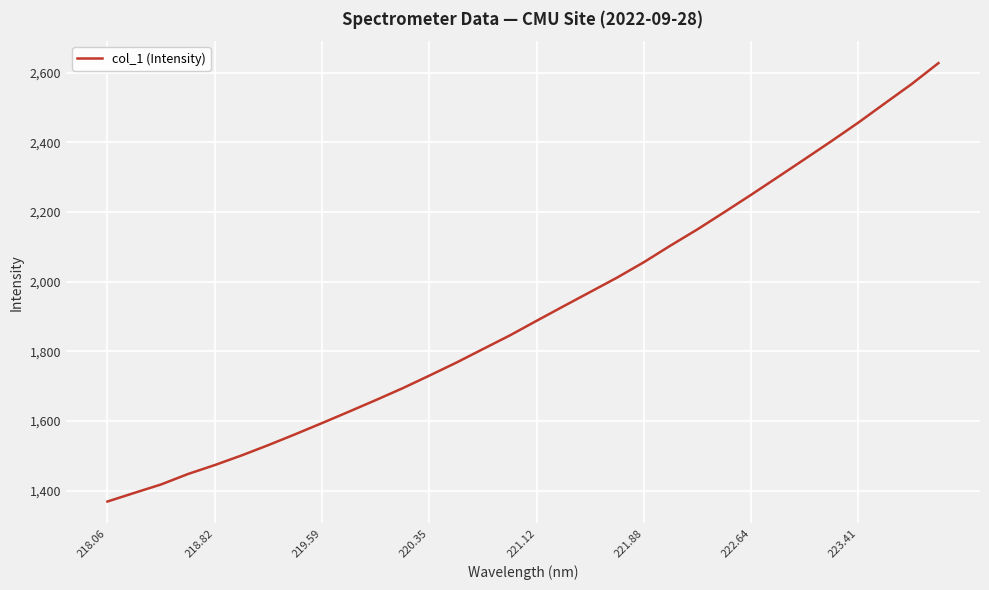

What is the minimum value shown in the chart?

1368.4